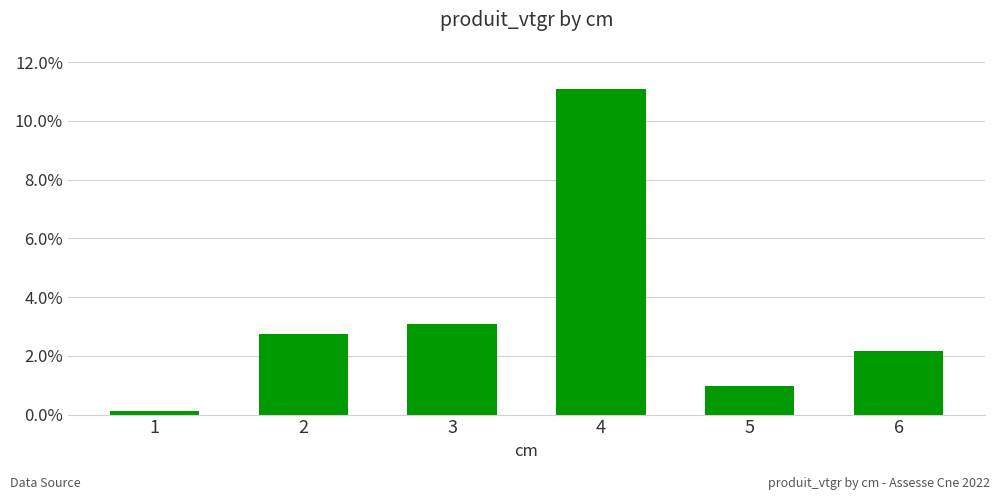

The chart shows a value of 11.1 at 4. True or false?

True